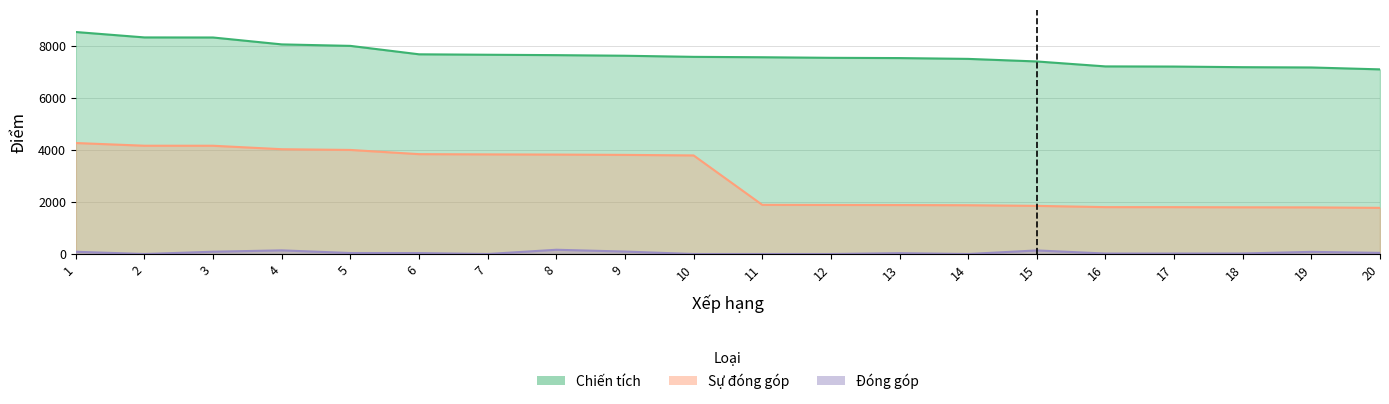

What is the spread (max minus min) of values at 5?

7962